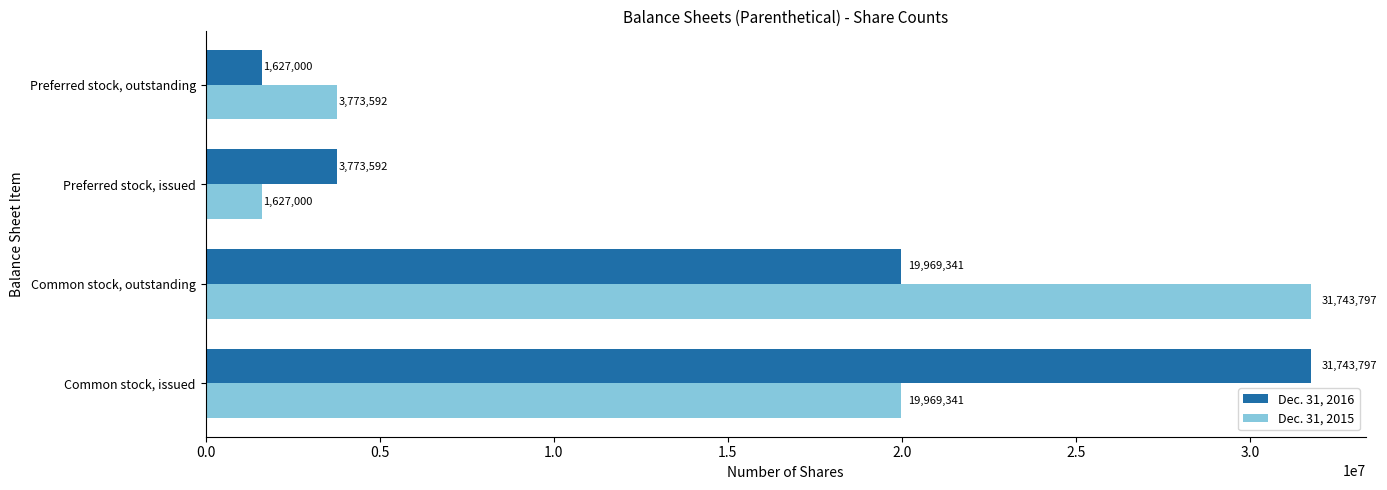

At which label does Dec. 31, 2015 reach its minimum?

Preferred stock, issued